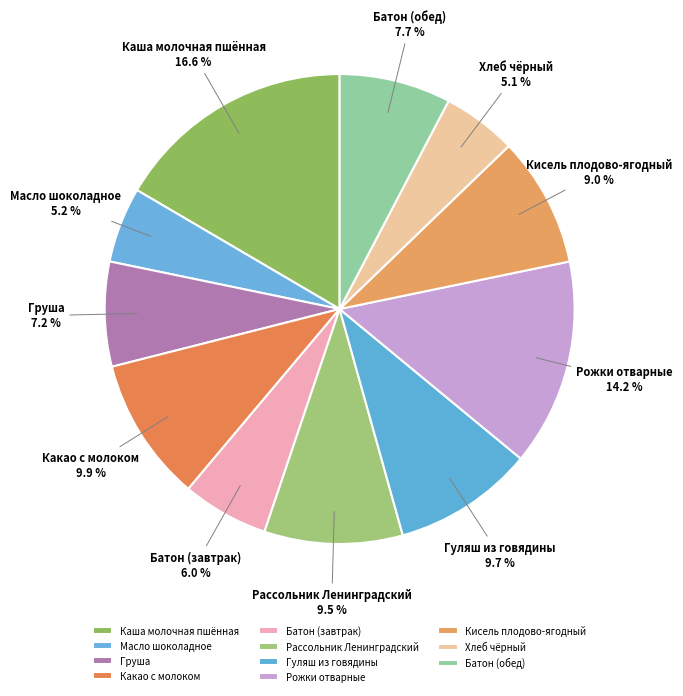

To the nearest percent, what is the average slice percentage?

9%